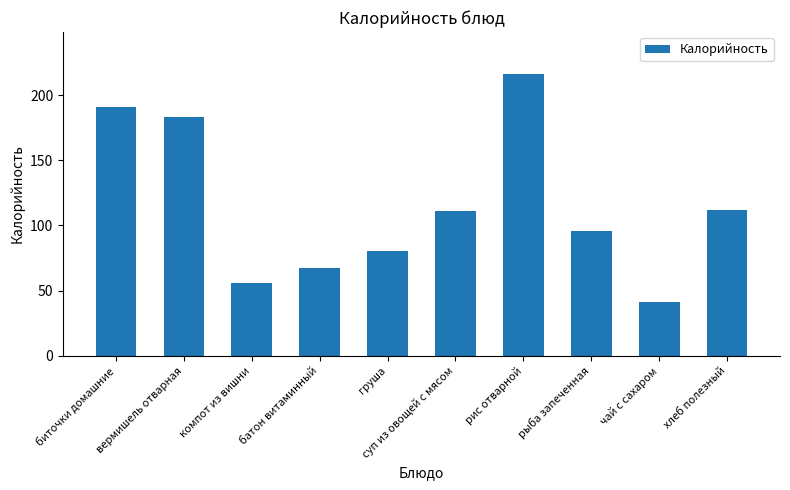

Does the chart contain stacked bars?

No